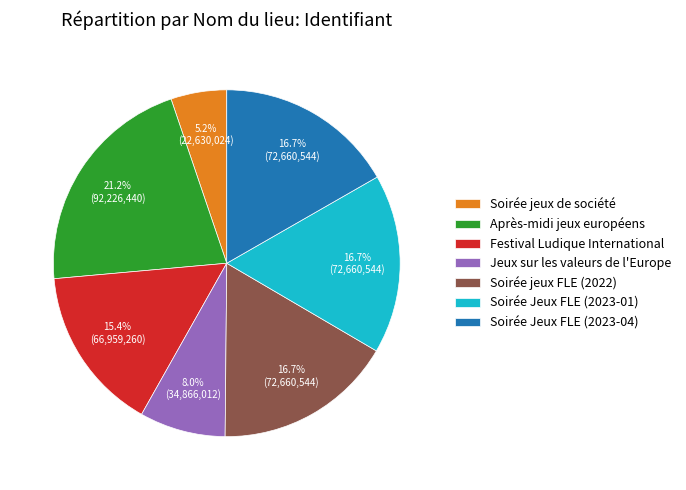

How many segments does this pie chart have?

7